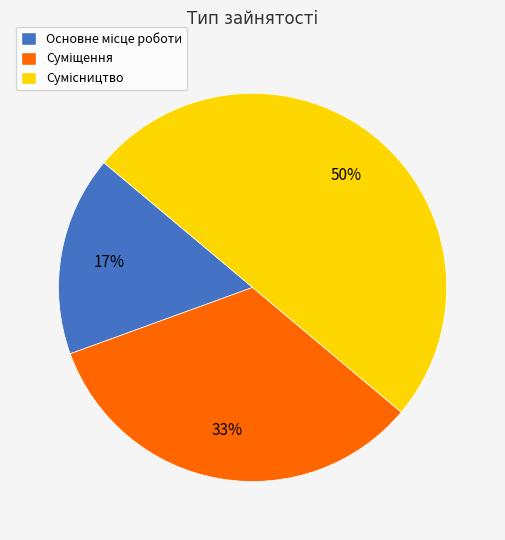

To the nearest percent, what is the difference between the largest and smallest slice percentages?

33%